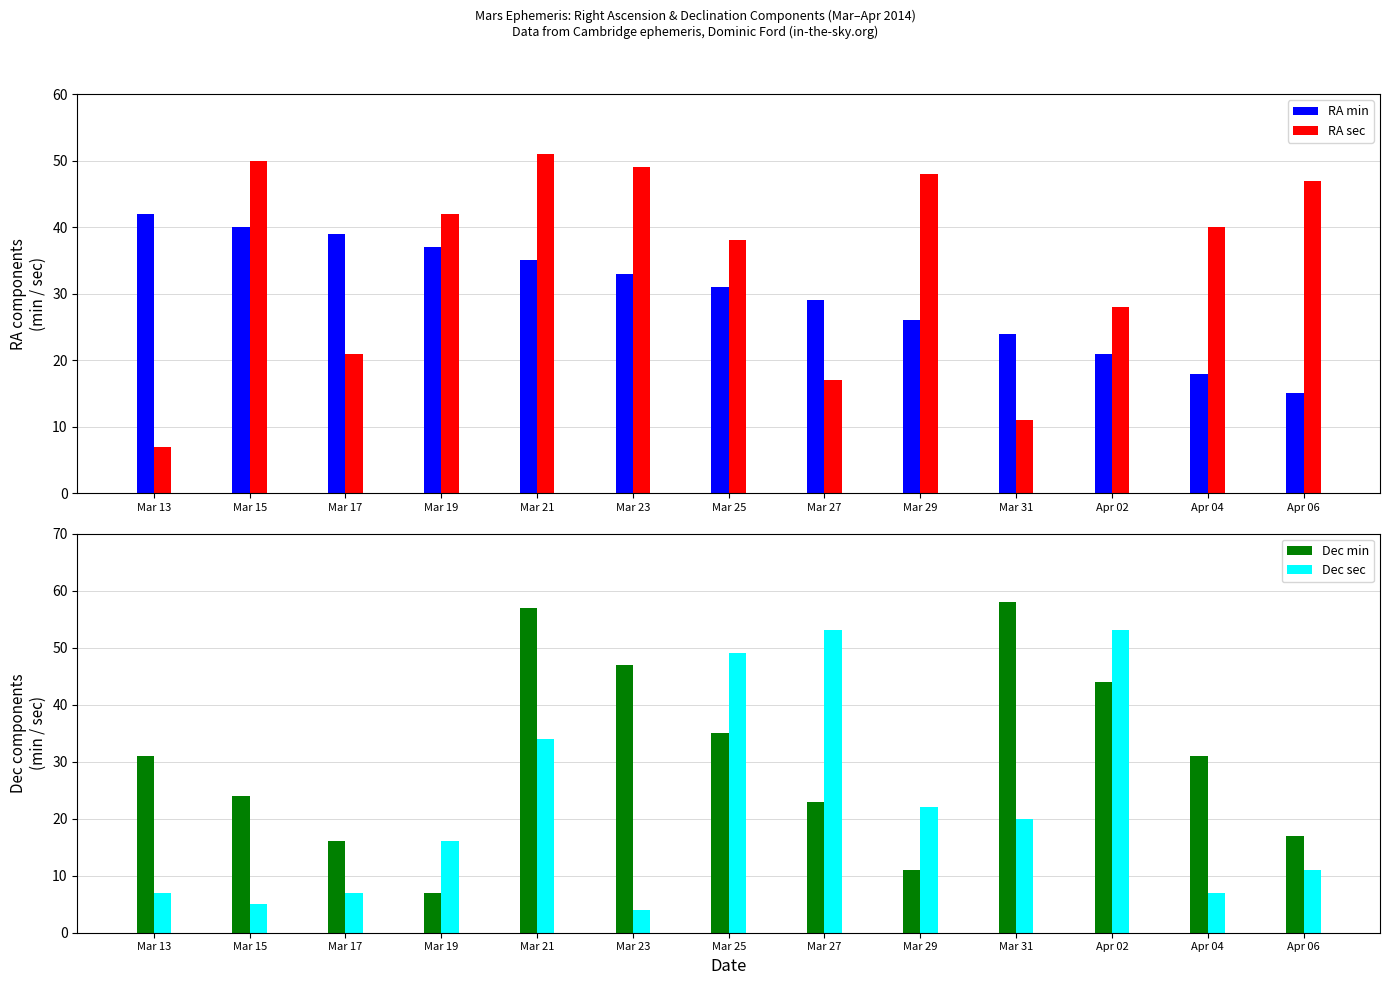

At which category is the sum across all series the highest?

Mar 21